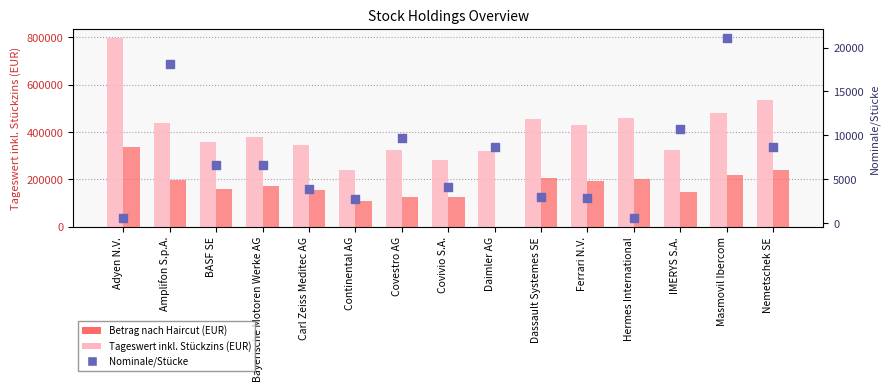

At which category is the sum across all series the highest?

Adyen N.V.